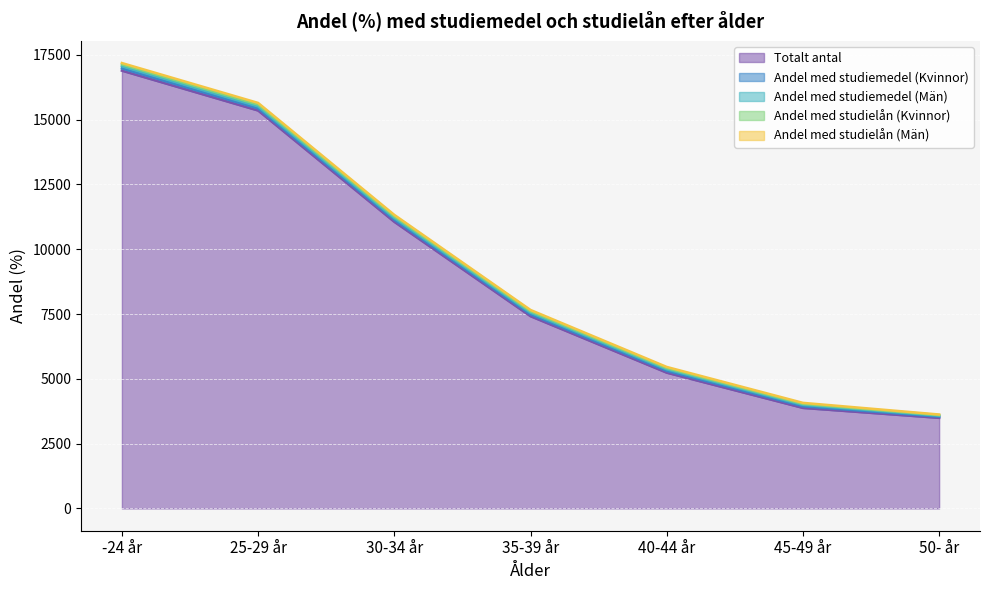

Which label corresponds to the smallest value in the chart?

50- år